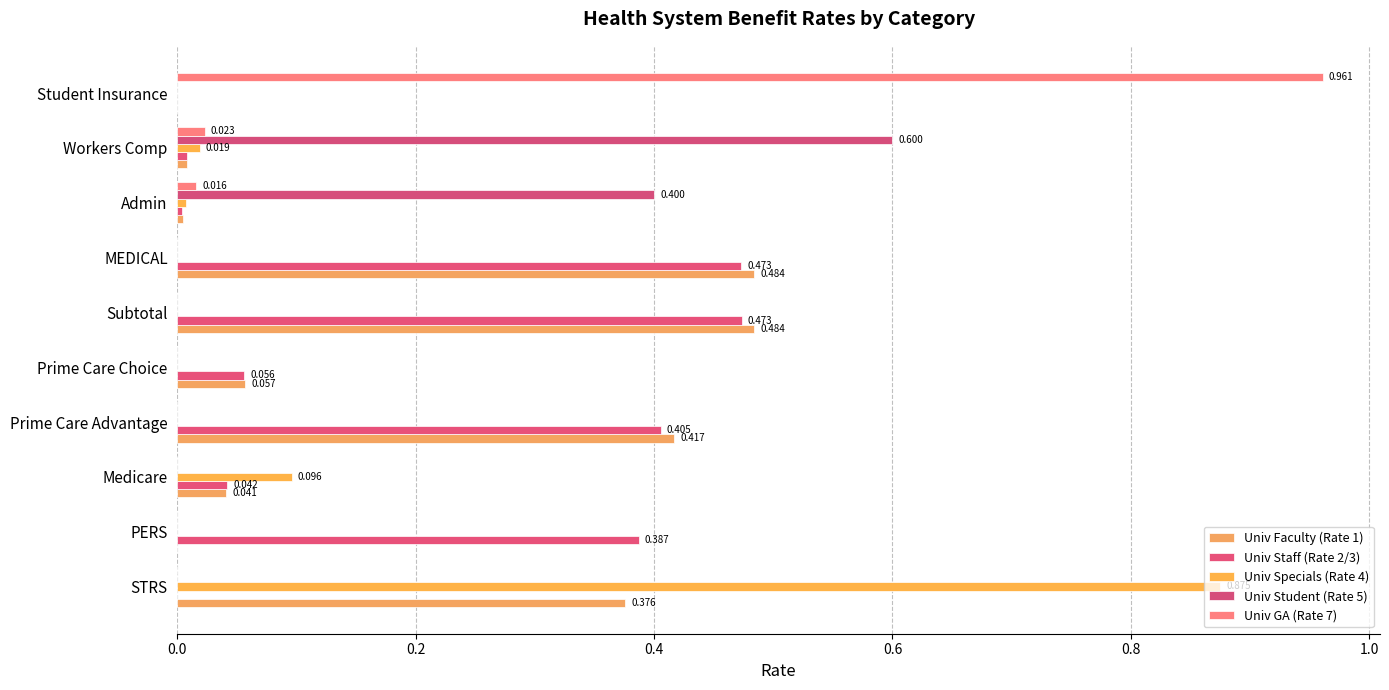

How many series are shown in this chart?

5